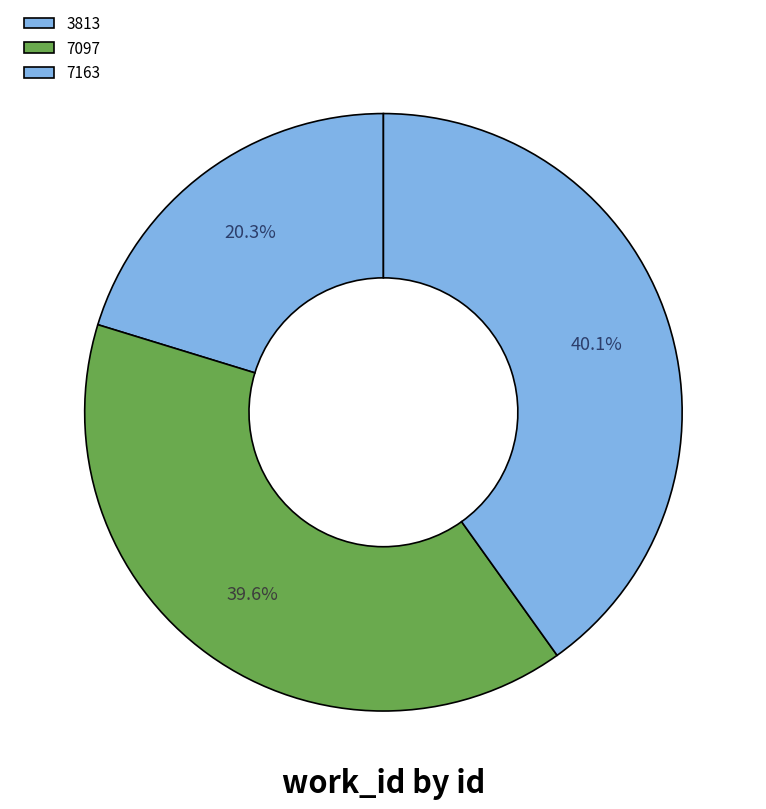

Count the number of slices in the pie.

3